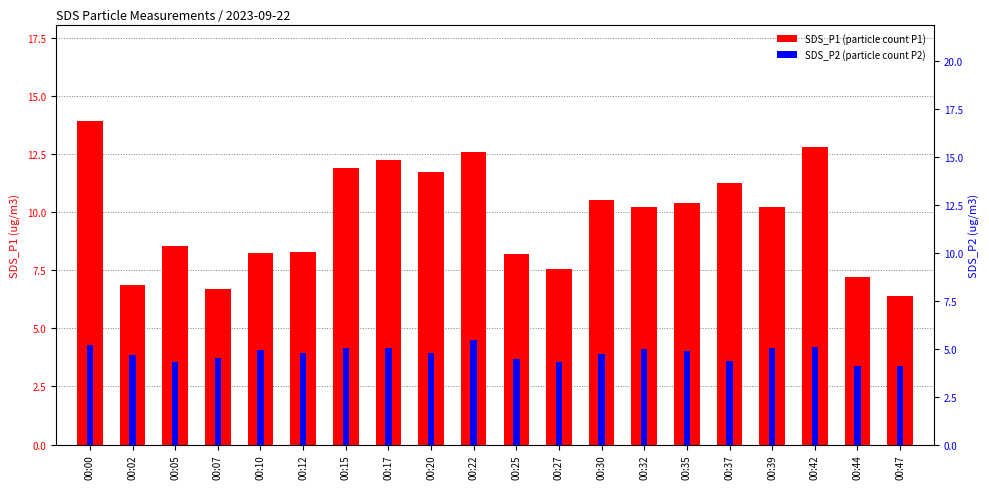

Reading left to right, what are all the values shown in this chart?

SDS_P1: 00:00=13.9	00:02=6.8	00:05=8.6	00:07=6.7	00:10=8.2	00:12=8.3	00:15=11.9	00:17=12.2	00:20=11.7	00:22=12.6	00:25=8.2	00:27=7.5	00:30=10.5	00:32=10.2	00:35=10.4	00:37=11.3	00:39=10.2	00:42=12.8	00:44=7.2	00:47=6.4
SDS_P2: 00:00=5.2	00:02=4.7	00:05=4.3	00:07=4.5	00:10=4.9	00:12=4.8	00:15=5.0	00:17=5.0	00:20=4.8	00:22=5.5	00:25=4.5	00:27=4.3	00:30=4.7	00:32=5.0	00:35=4.8	00:37=4.3	00:39=5.0	00:42=5.1	00:44=4.1	00:47=4.1